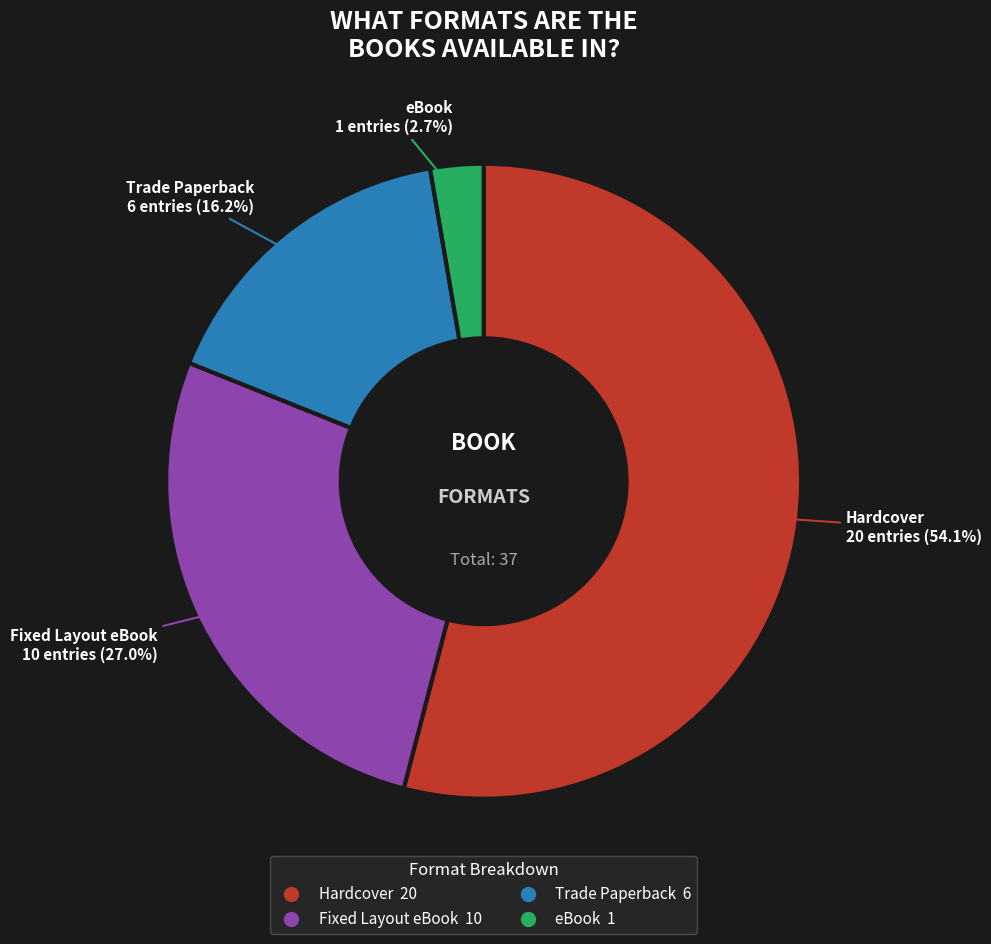

To the nearest percent, what is the difference between the largest and smallest slice percentages?

51%